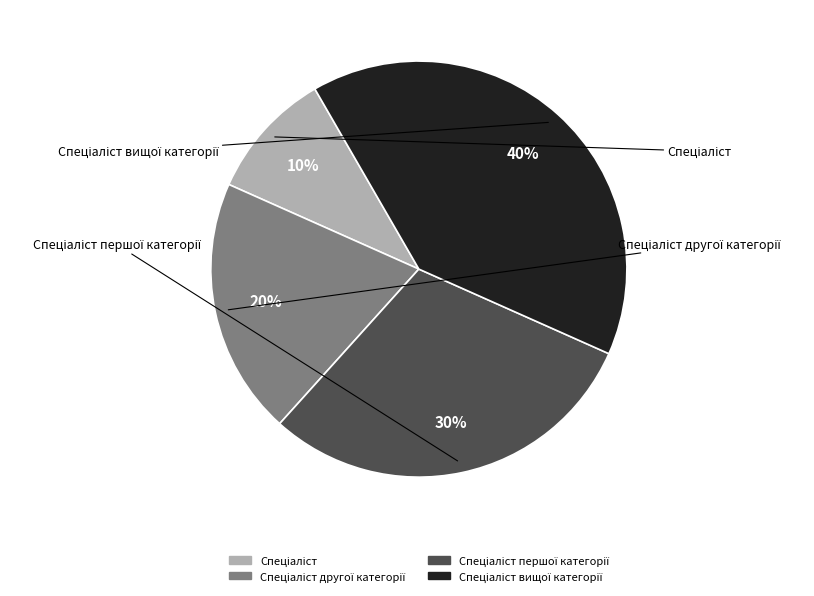

To the nearest percent, what is the difference between the largest and smallest slice percentages?

30%